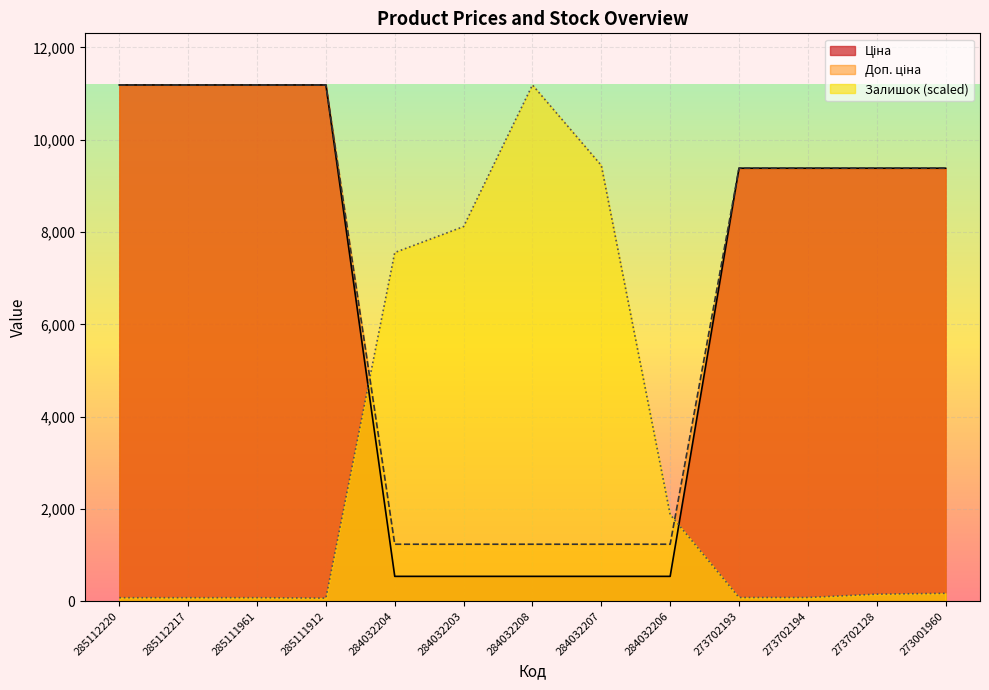

Which series has the largest total across all categories?

Доп. ціна